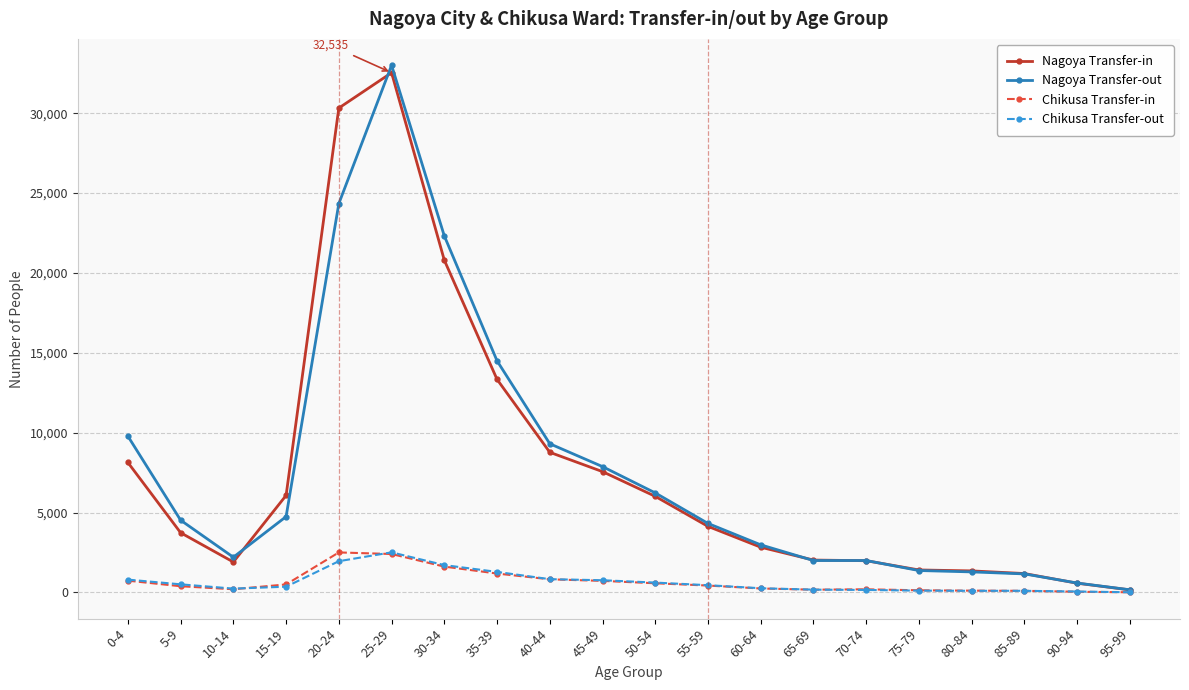

At which category is the sum across all series the highest?

25-29